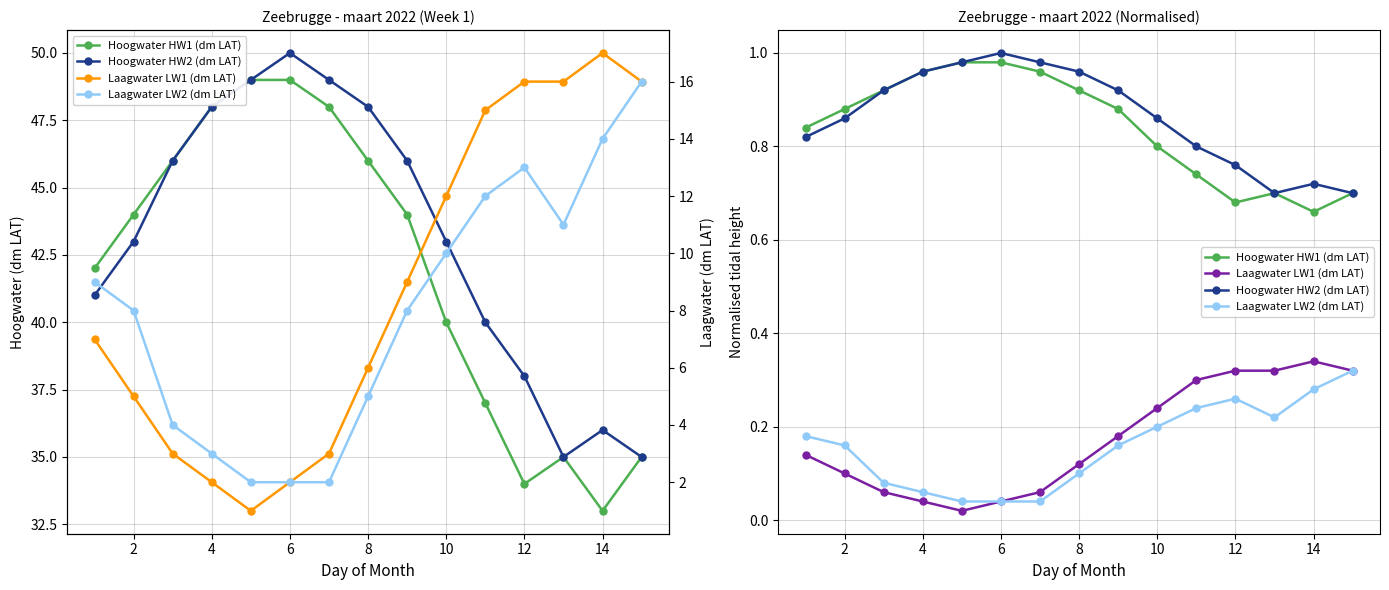

True or false: Hoogwater HW2 (dm LAT) and Laagwater LW1 (dm LAT) intersect in this chart.

False